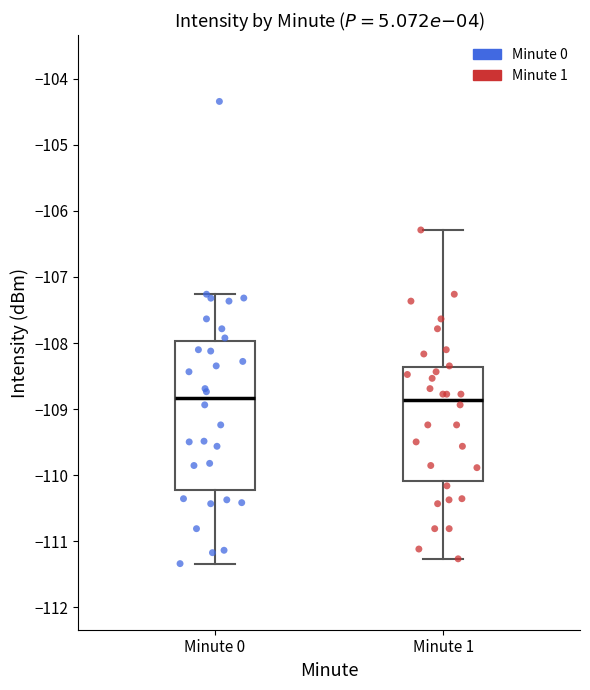

Reading left to right, transcribe this box plot: for each box, give where its median line is, the range the box spans, and where its two whiskers end, as read against the y-axis. The values are not printed on the chart, so give them approximately, as read against the axis.

Minute 0: median -108.8, box -110.2 to -108.0, whiskers -111.3 to -107.3
Minute 1: median -108.9, box -110.1 to -108.4, whiskers -111.3 to -106.3